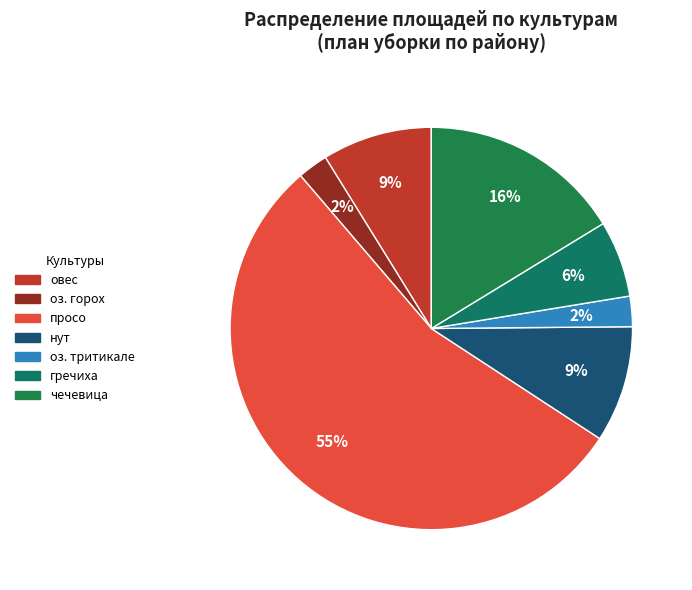

Count the number of slices in the pie.

7